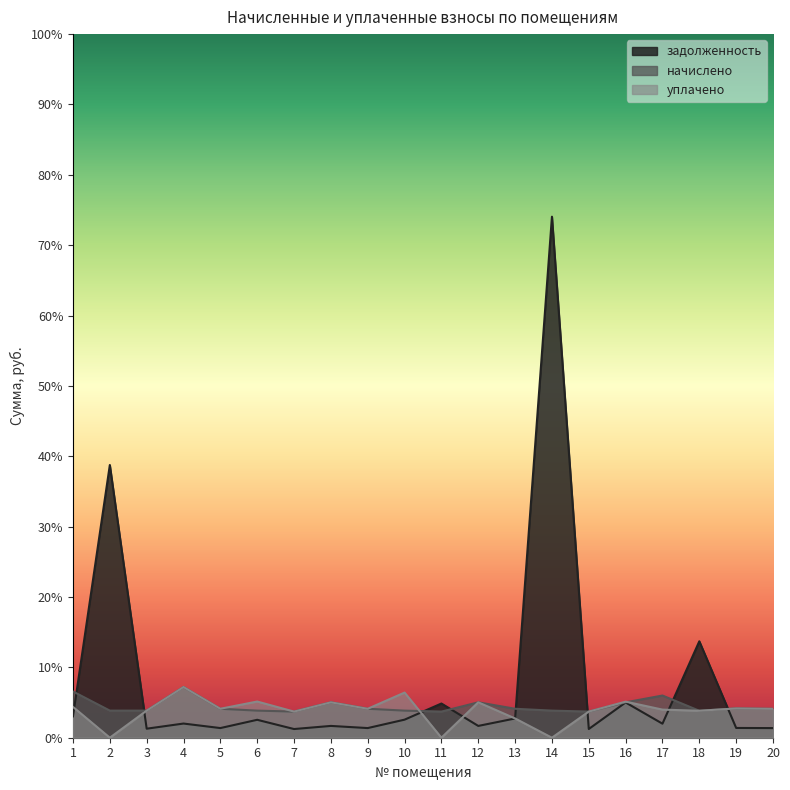

How many series are shown in this chart?

3